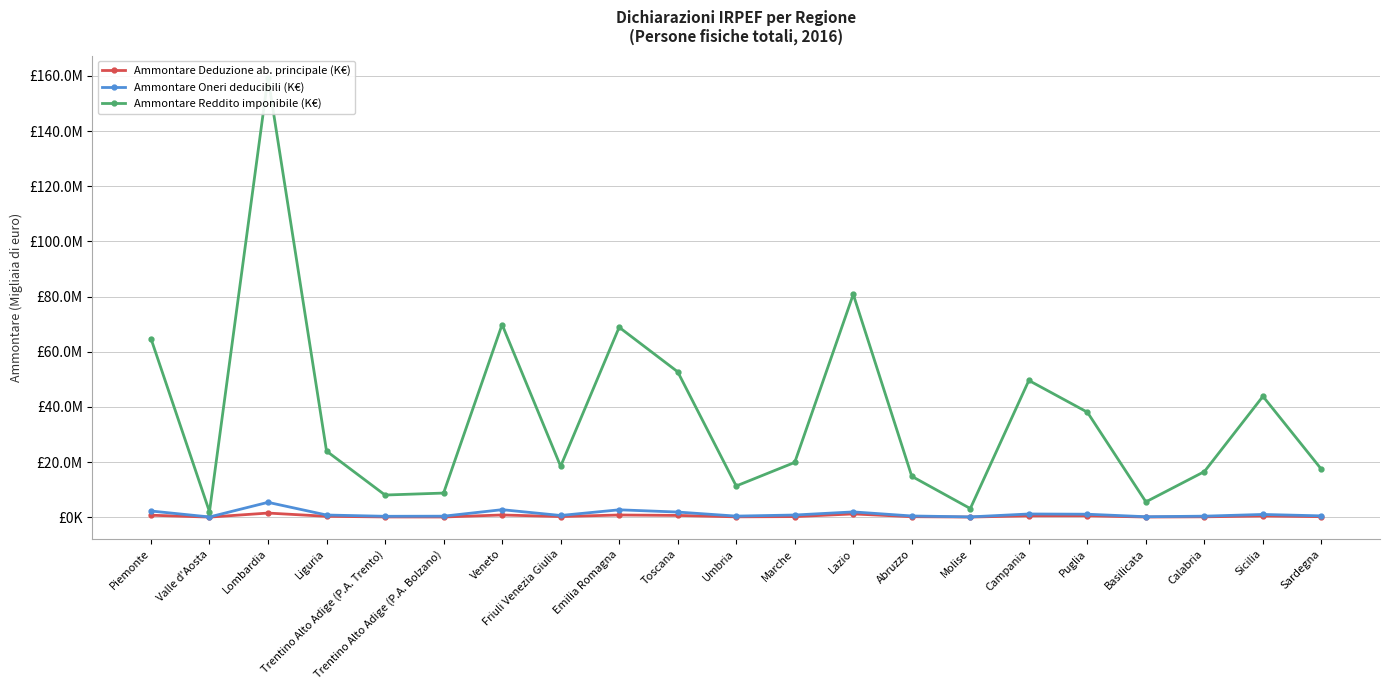

At Emilia Romagna, list the series in order from smallest to largest.

Ammontare Deduzione ab. principale (K€), Ammontare Oneri deducibili (K€), Ammontare Reddito imponibile (K€)